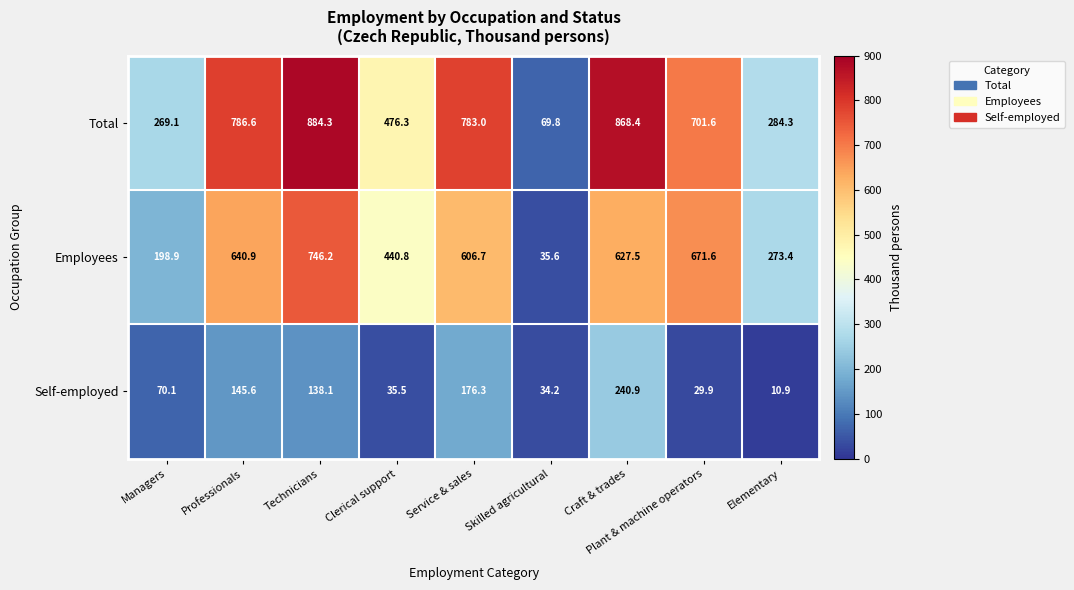

Where does the Self-employed series first go above 70?

Managers